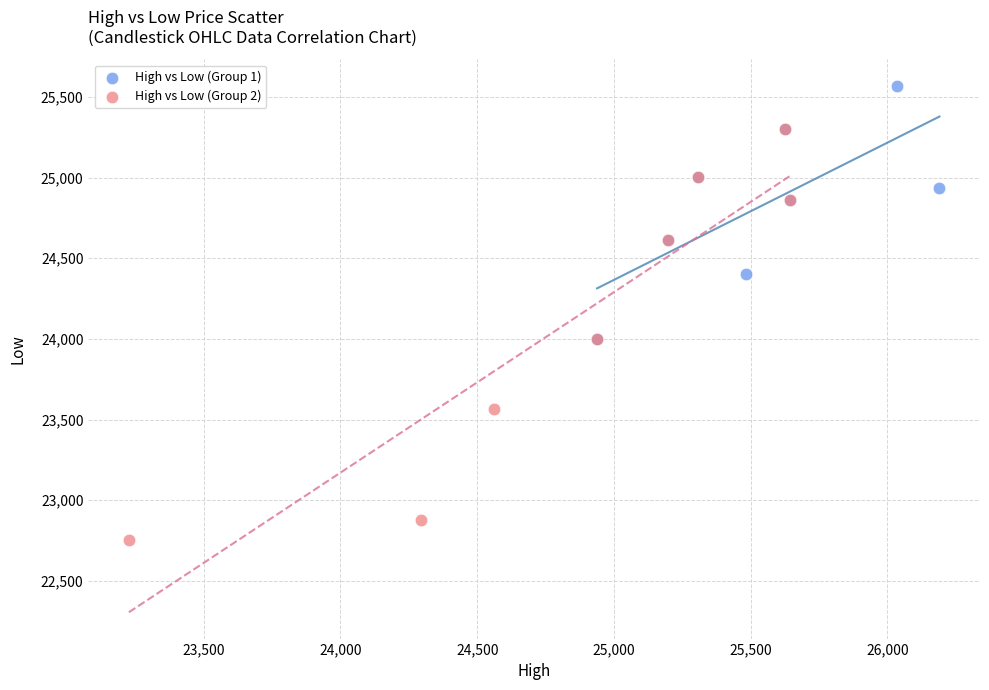

Which series has the widest spread of Y values?

High vs Low (Group 2)